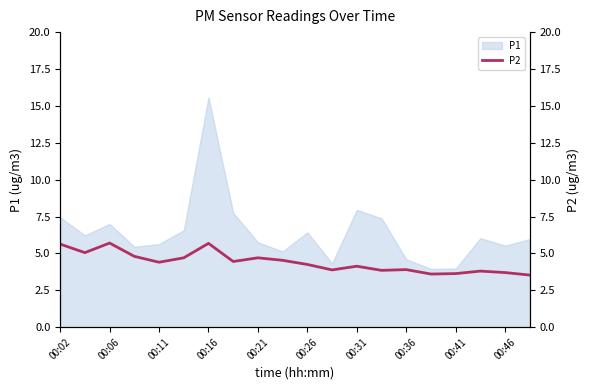

What is the maximum value for P1?

15.6